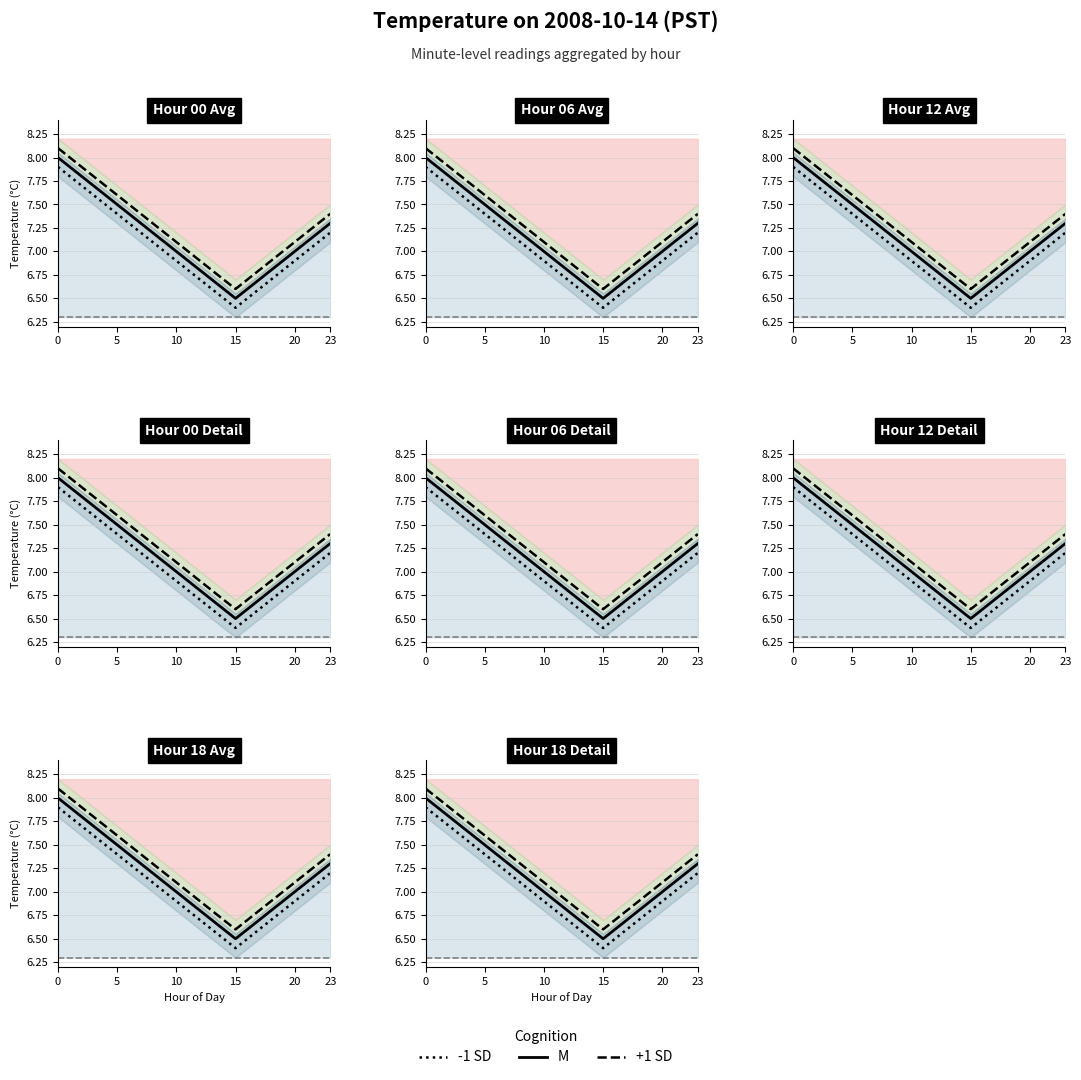

Count the number of categories in the chart.

24